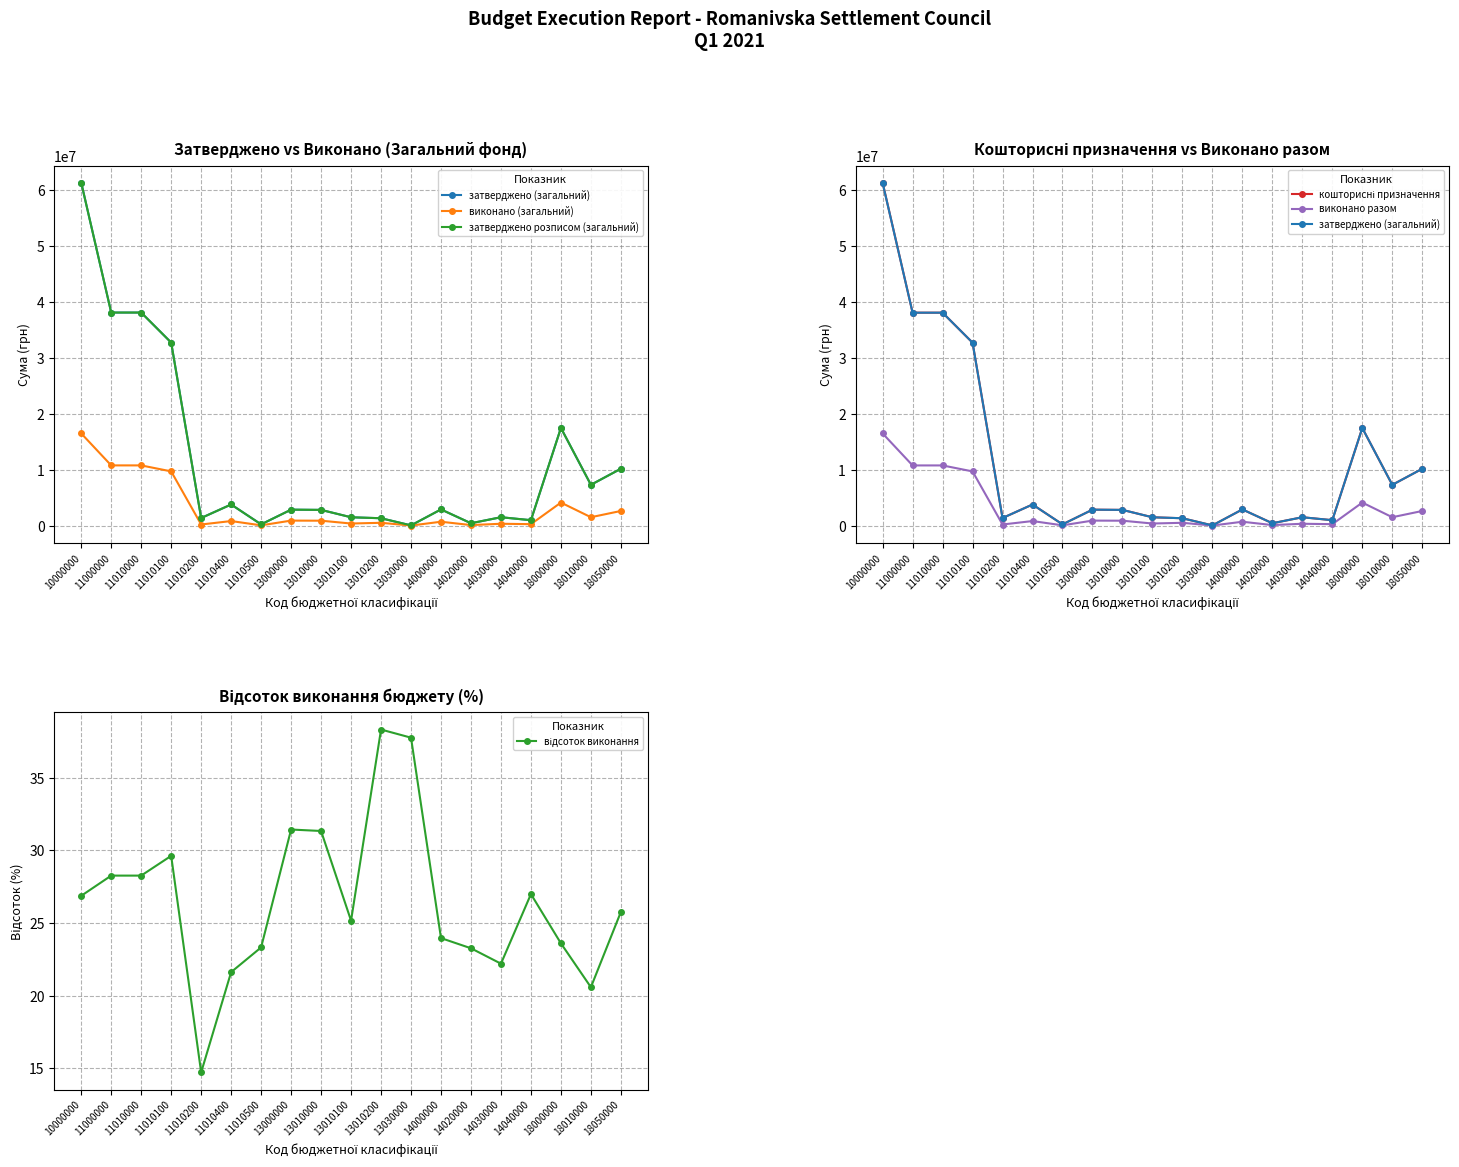

What is the sum of all затверджено (загальний) values?

224705200.0